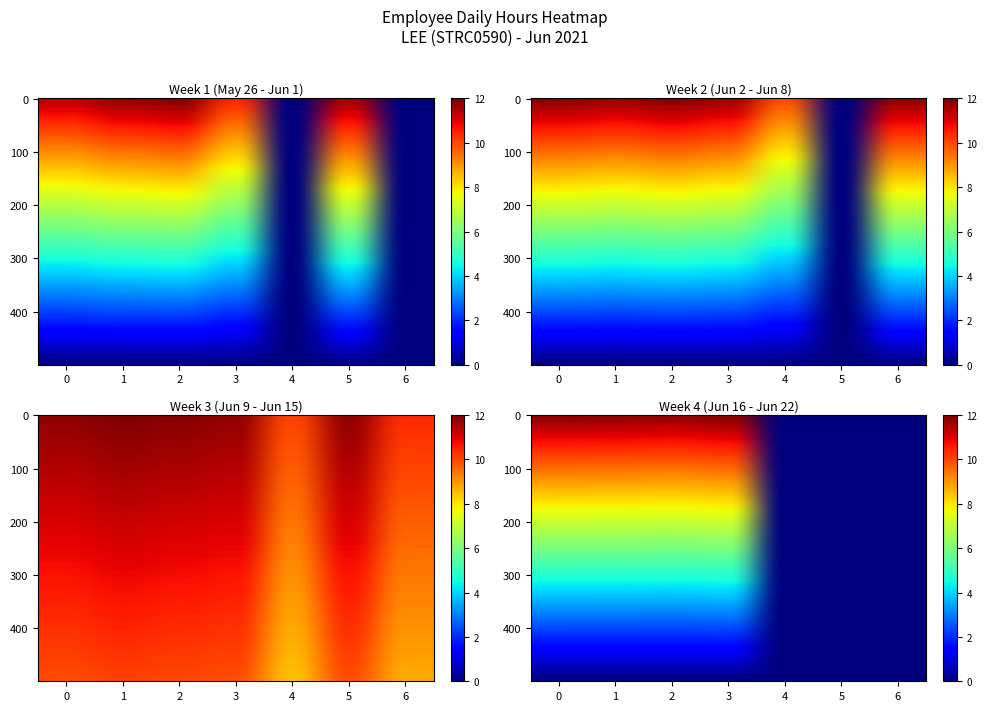

Rank the series by their average value, from highest to lowest.

Week 3 (Jun 9 - Jun 15), Week 2 (Jun 2 - Jun 8), Week 1 (May 26 - Jun 1), Week 4 (Jun 16 - Jun 22)